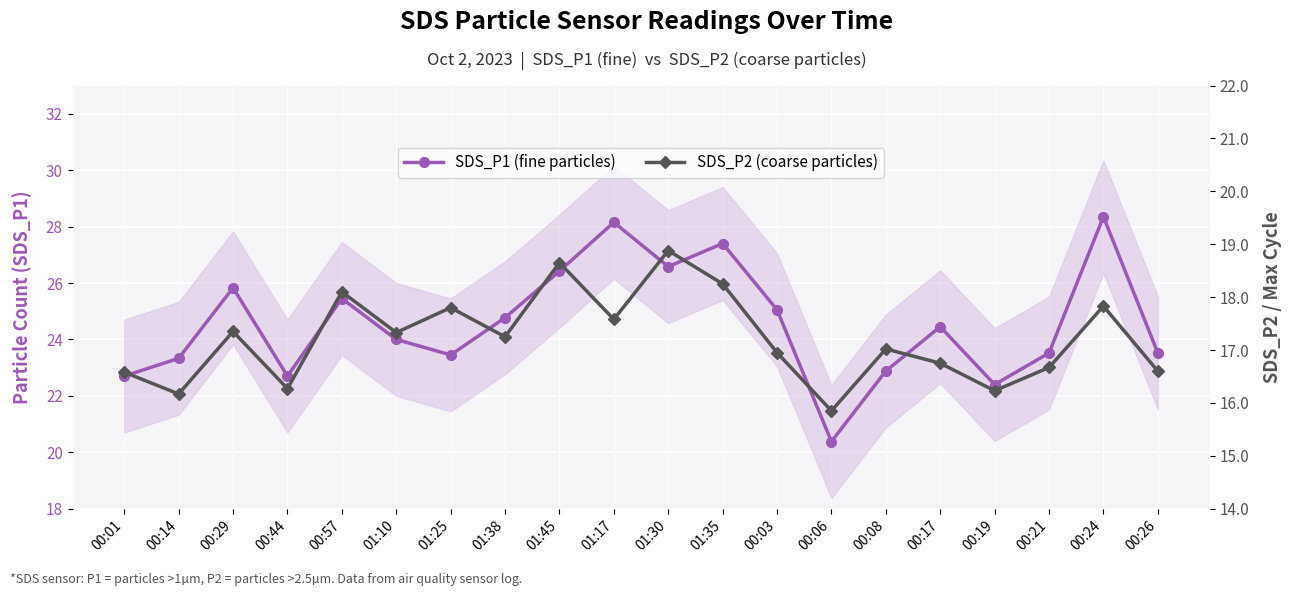

What is the sum of all SDS_P1 (fine particles) values?

491.3